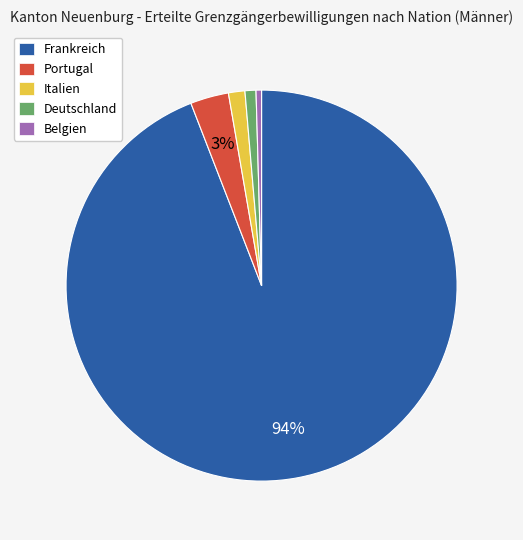

To the nearest percent, what is the combined percentage of Frankreich and Belgien?

95%